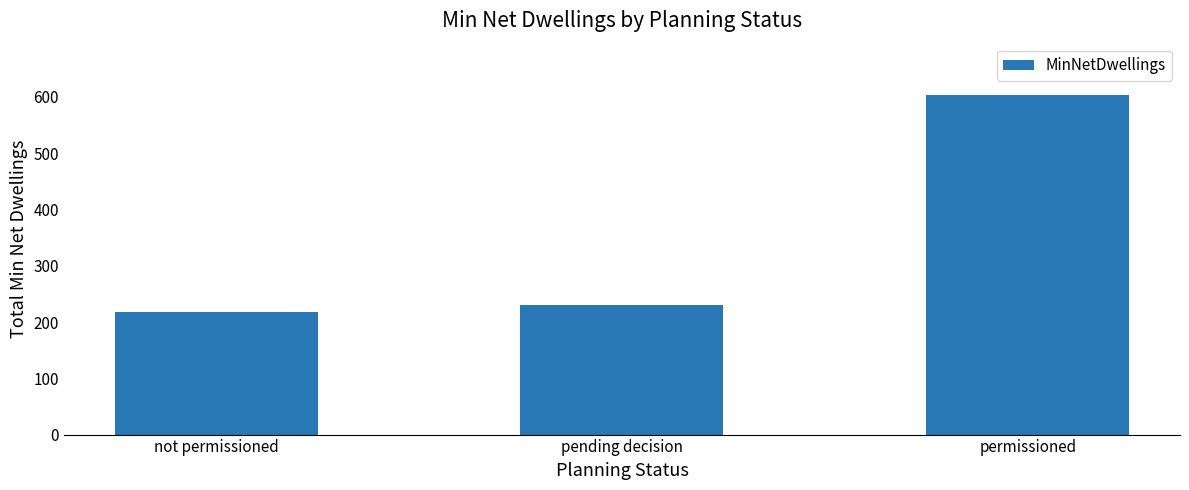

Between not permissioned and pending decision, which is larger?

pending decision